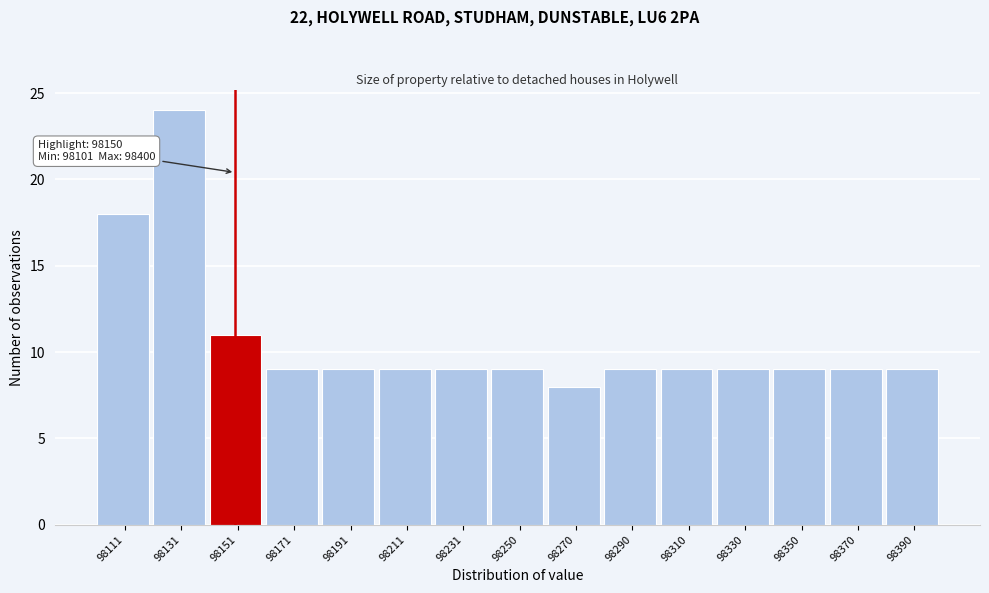

Over which range of the x-axis is the bar tallest?

98122 to 98140